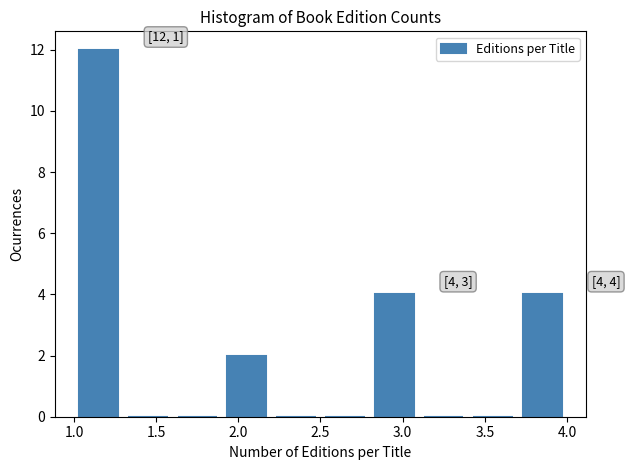

Over which range of the x-axis is the bar tallest?

1.0 to 1.3